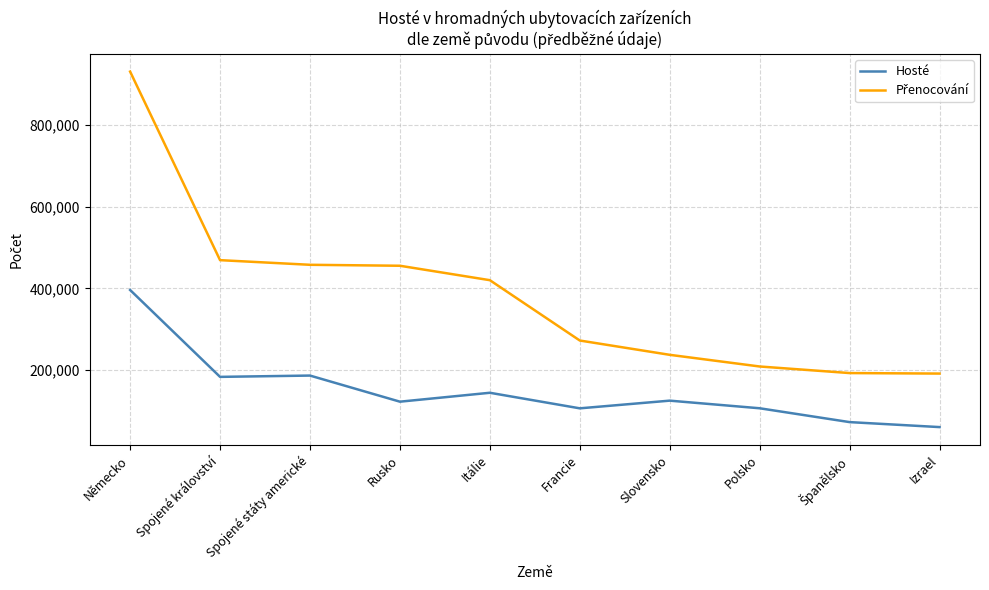

What is the lowest value of the Hosté series?

60417